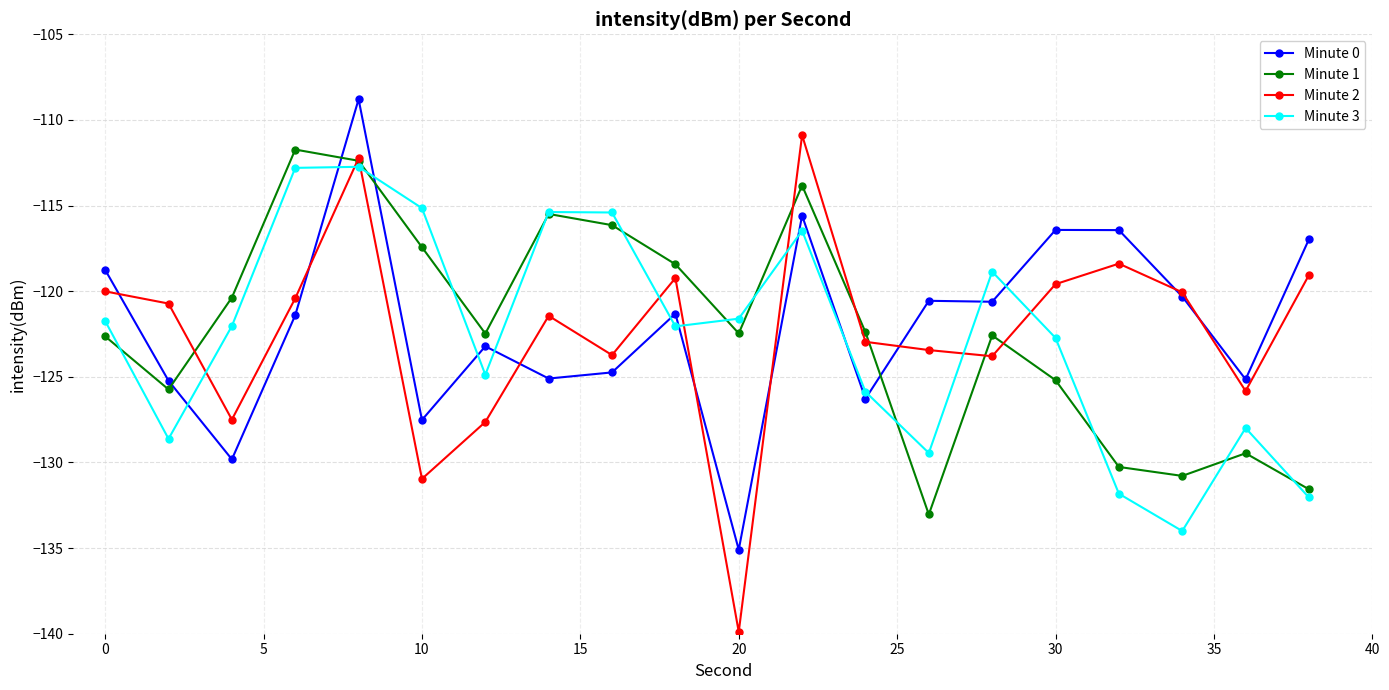

What is the maximum value shown in the chart?

-108.8